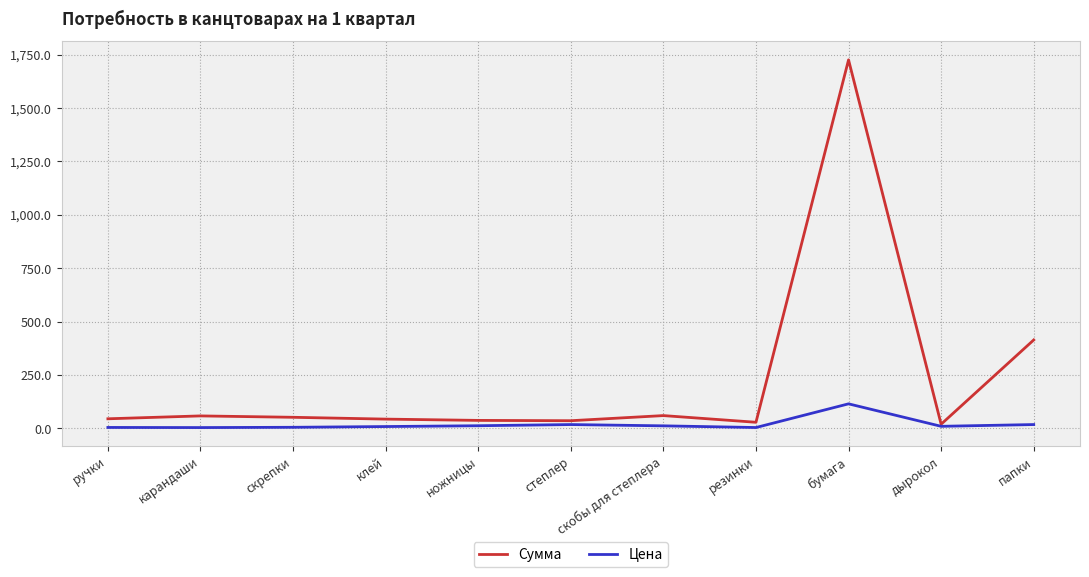

How many lines are shown in the chart?

2